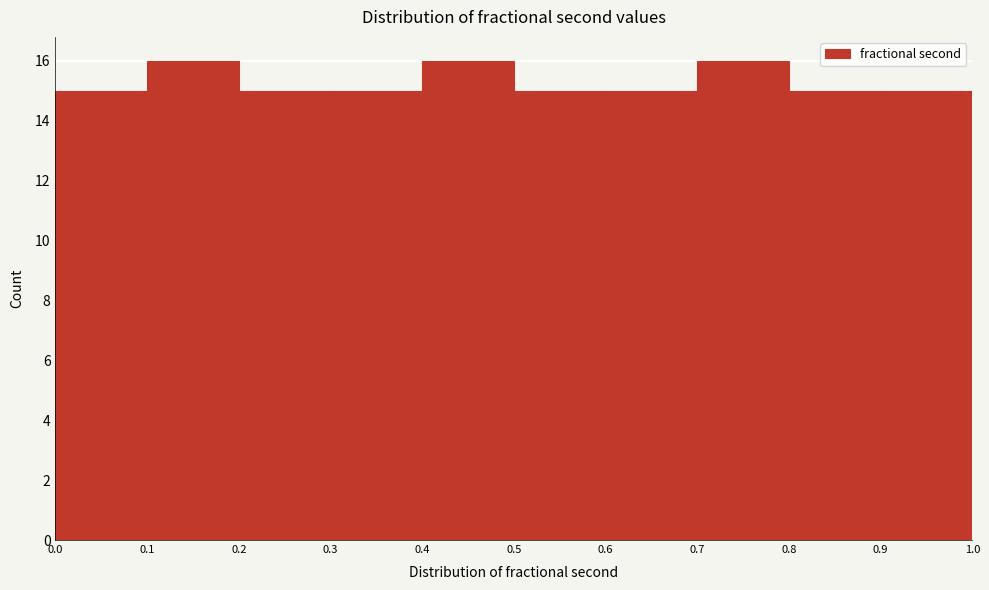

What is the height of the bar covering 0.7 to 0.8 on the x-axis? The values are not printed on the chart, so give them approximately, as read against the axis.

16